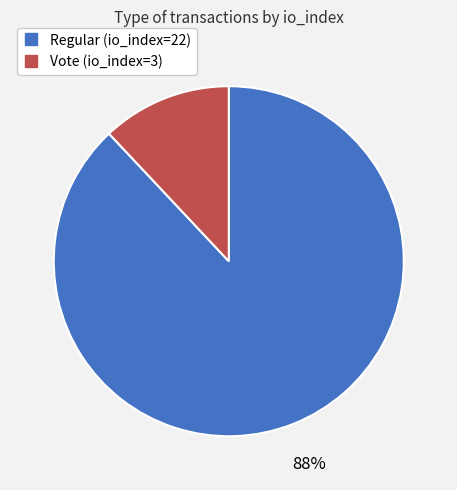

Is there a majority slice in this chart?

Yes